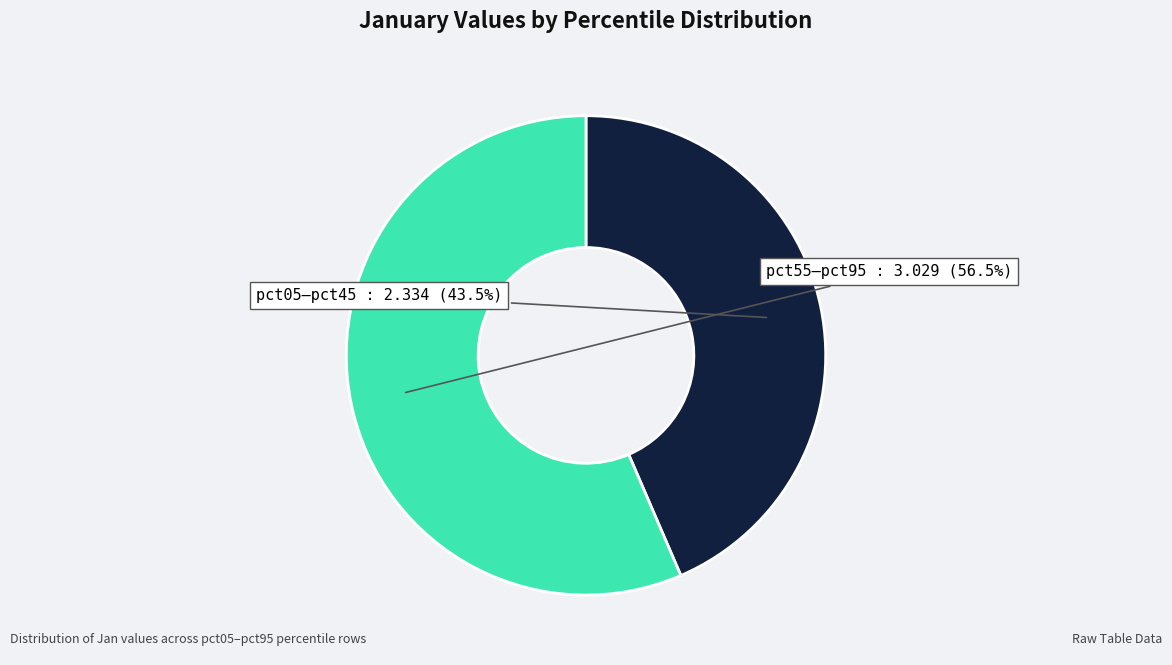

Is there a majority slice in this chart?

Yes